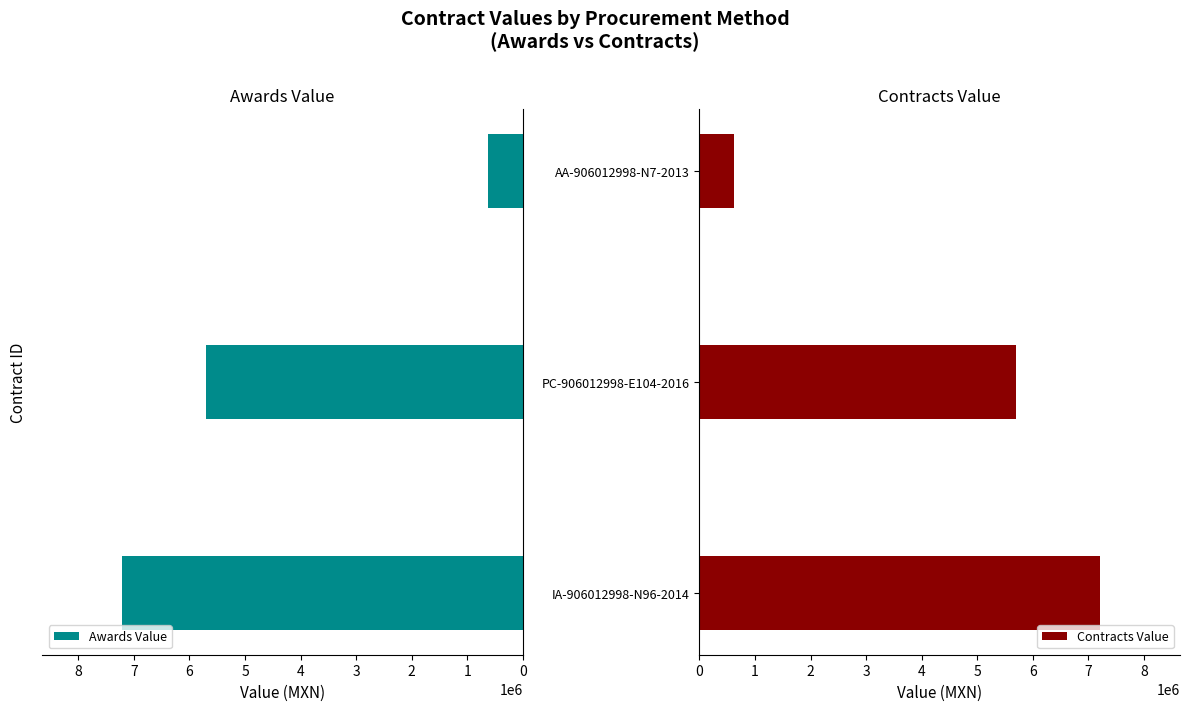

What is the sum of all Awards Value values?

13532567.1